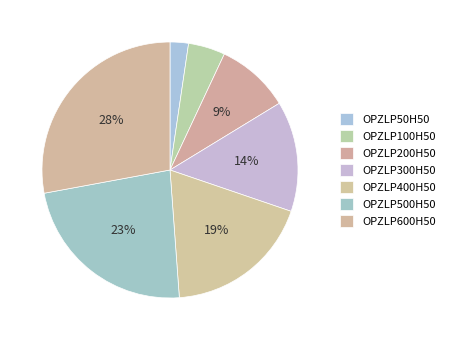

Which slice is the smallest?

OPZLP50H50